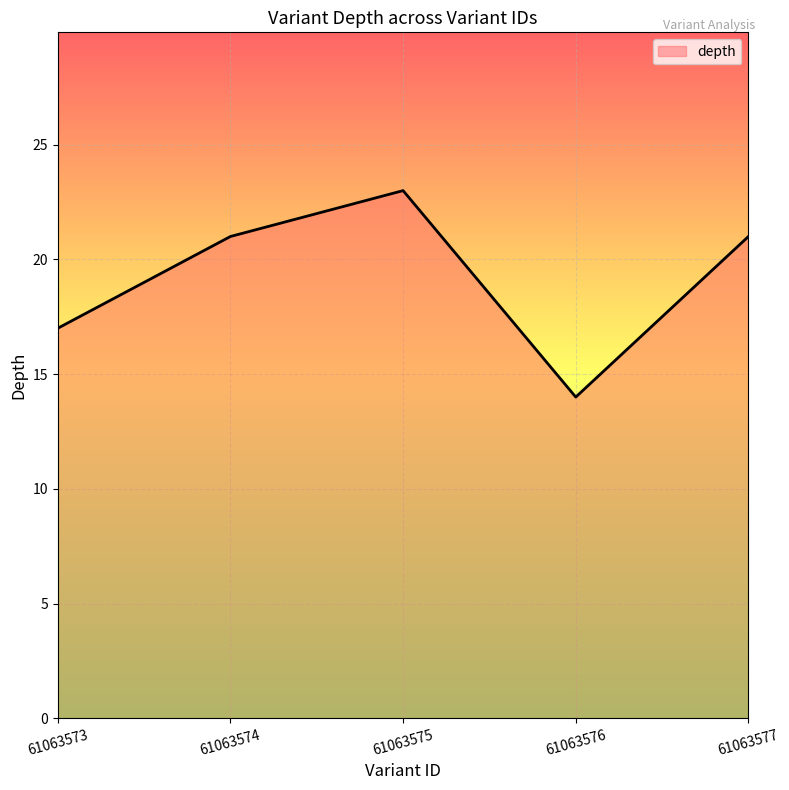

At which category does the chart reach its minimum across all series?

61063576